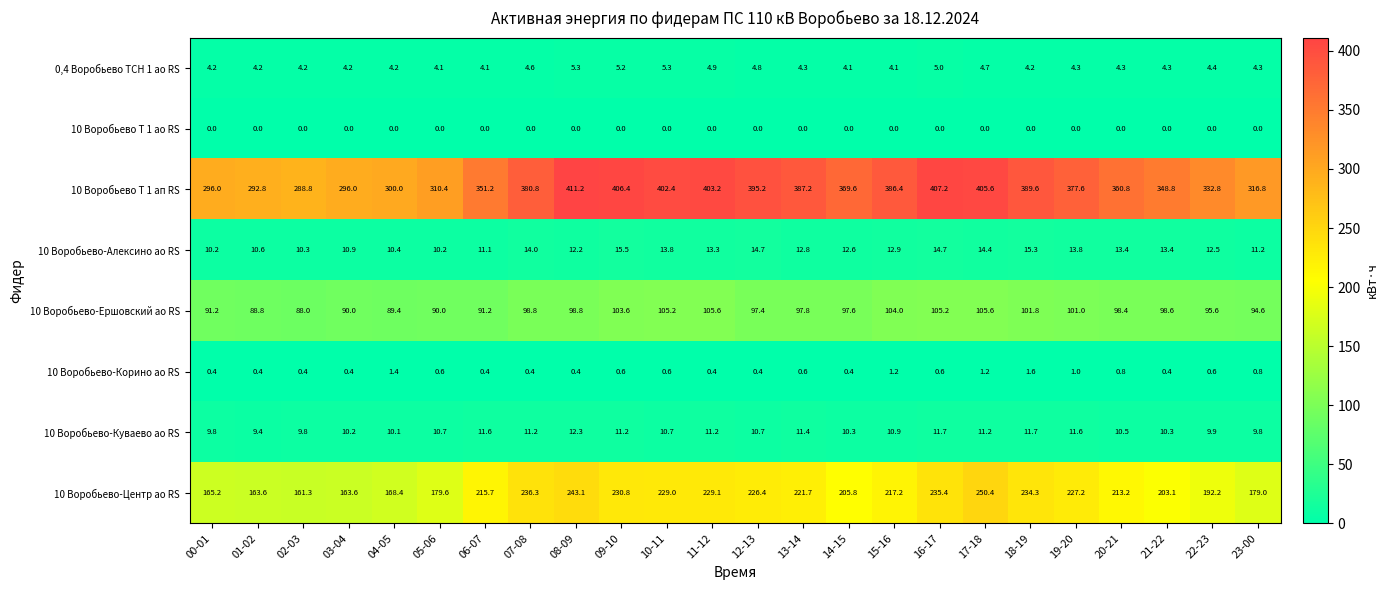

Which series has the largest total across all categories?

10 Воробьево Т 1 ап RS